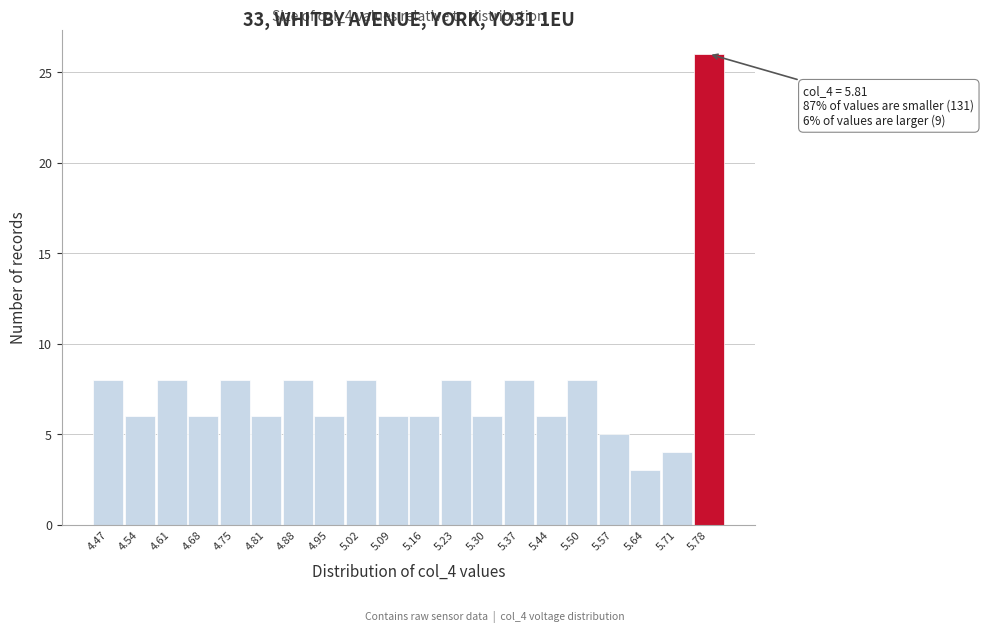

Reading right to left, list all the values displayed in this chart.

26	4	3	5	8	6	8	6	8	6	6	8	6	8	6	8	6	8	6	8